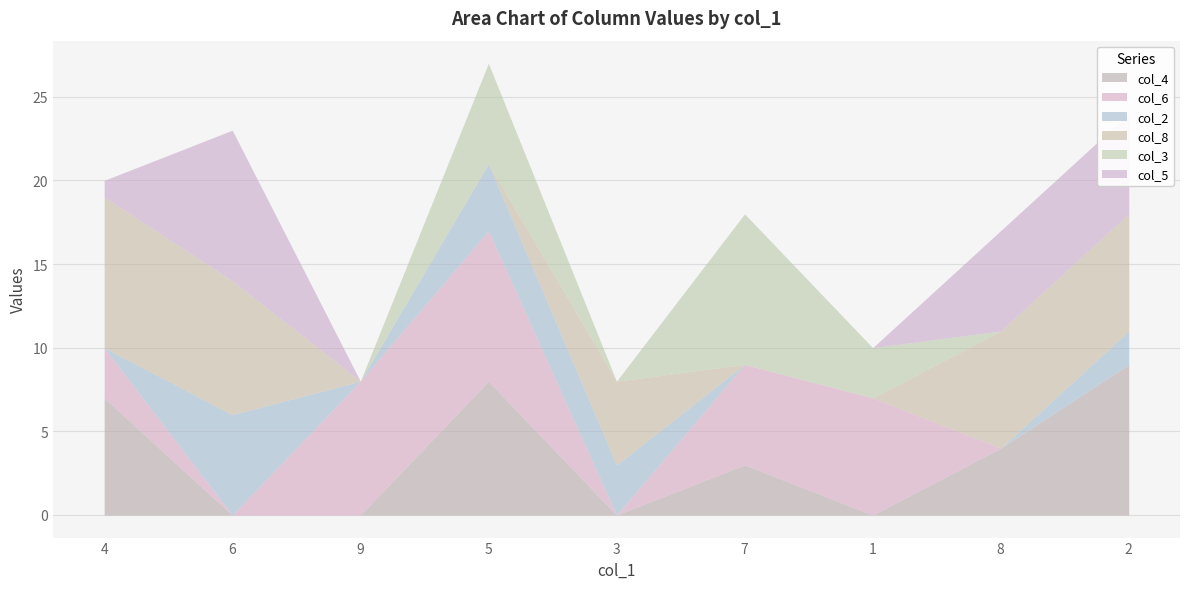

What are all the series names shown in the legend?

col_4, col_6, col_2, col_8, col_3, col_5